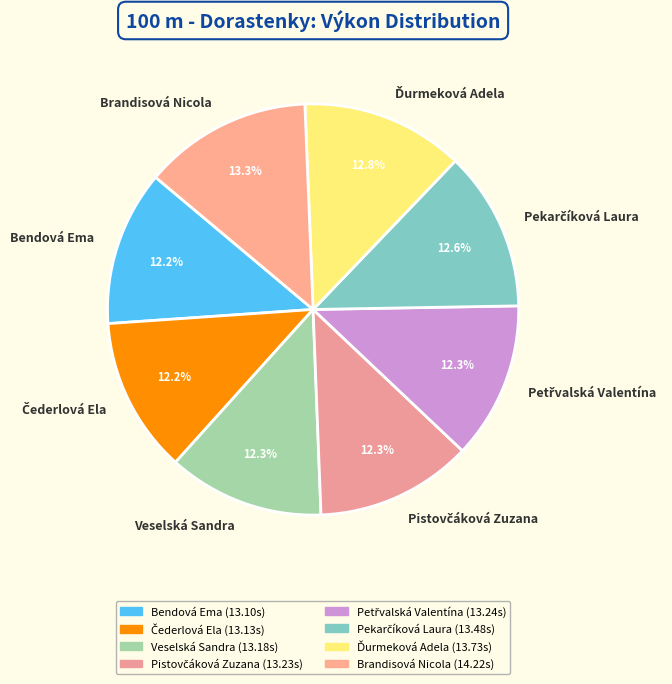

Does any single category account for the majority?

No